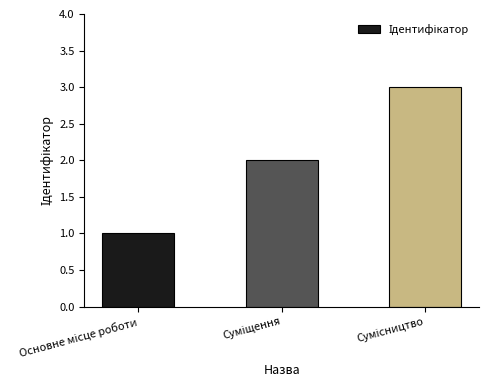

What is the greatest value displayed?

3